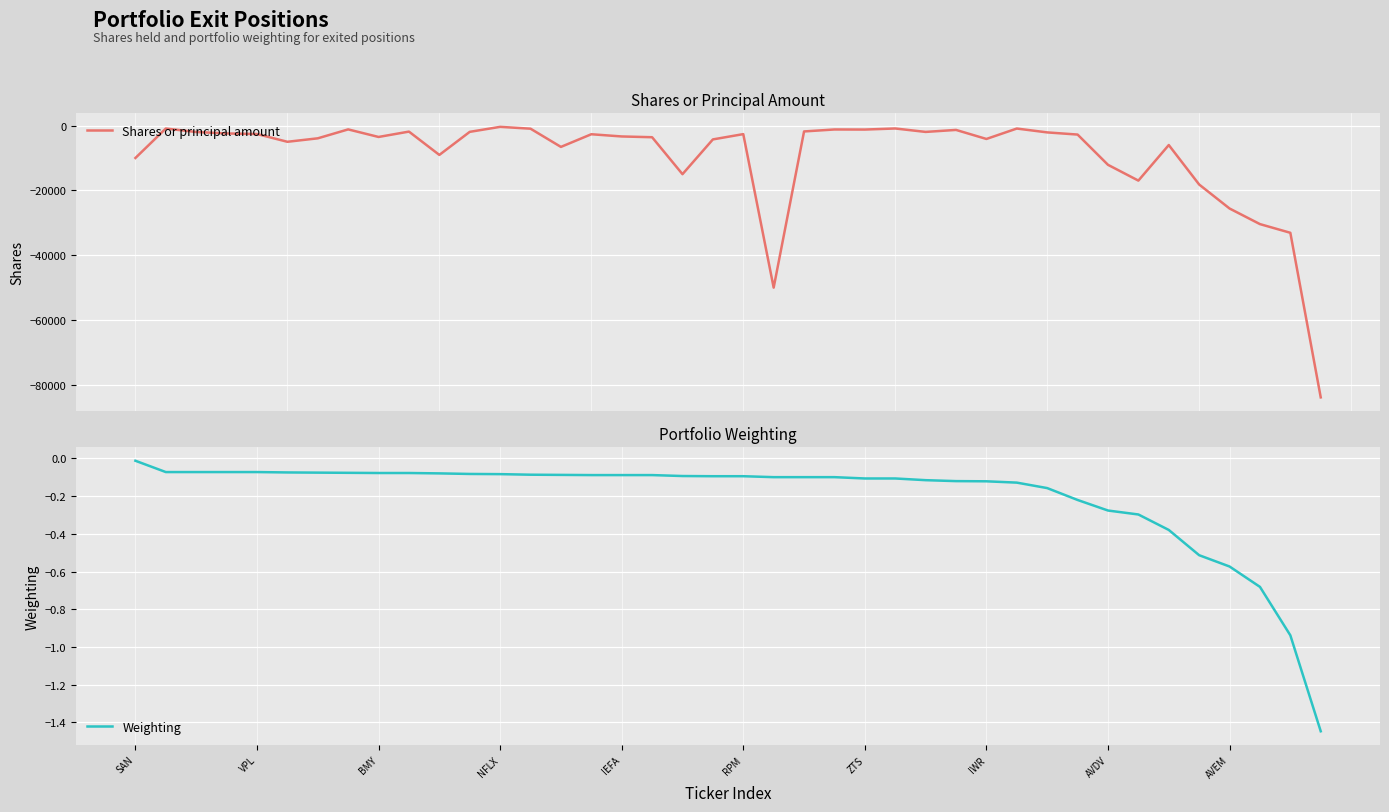

Reading right to left, list all the values displayed in this chart.

Shares or principal amount: -83931.0	-33104.0	-30422.0	-25605.0	-18196.0	-6003.0	-16989.0	-12113.0	-2771.0	-2102.0	-912.0	-4128.0	-1336.0	-1953.0	-891.0	-1225.0	-1200.0	-1805.0	-50042.0	-2633.0	-4267.0	-15000.0	-3591.0	-3355.0	-2671.0	-6580.0	-954.0	-390.0	-1933.0	-9054.0	-1854.0	-3511.0	-1174.0	-3931.0	-5000.0	-2603.0	-2424.0	-1977.0	-901.0	-10000.0
Weighting: -1.4	-0.9	-0.7	-0.6	-0.5	-0.4	-0.3	-0.3	-0.2	-0.2	-0.1	-0.1	-0.1	-0.1	-0.1	-0.1	-0.1	-0.1	-0.1	-0.1	-0.1	-0.1	-0.1	-0.1	-0.1	-0.1	-0.1	-0.1	-0.1	-0.1	-0.1	-0.1	-0.1	-0.1	-0.1	-0.1	-0.1	-0.1	-0.1	-0.0